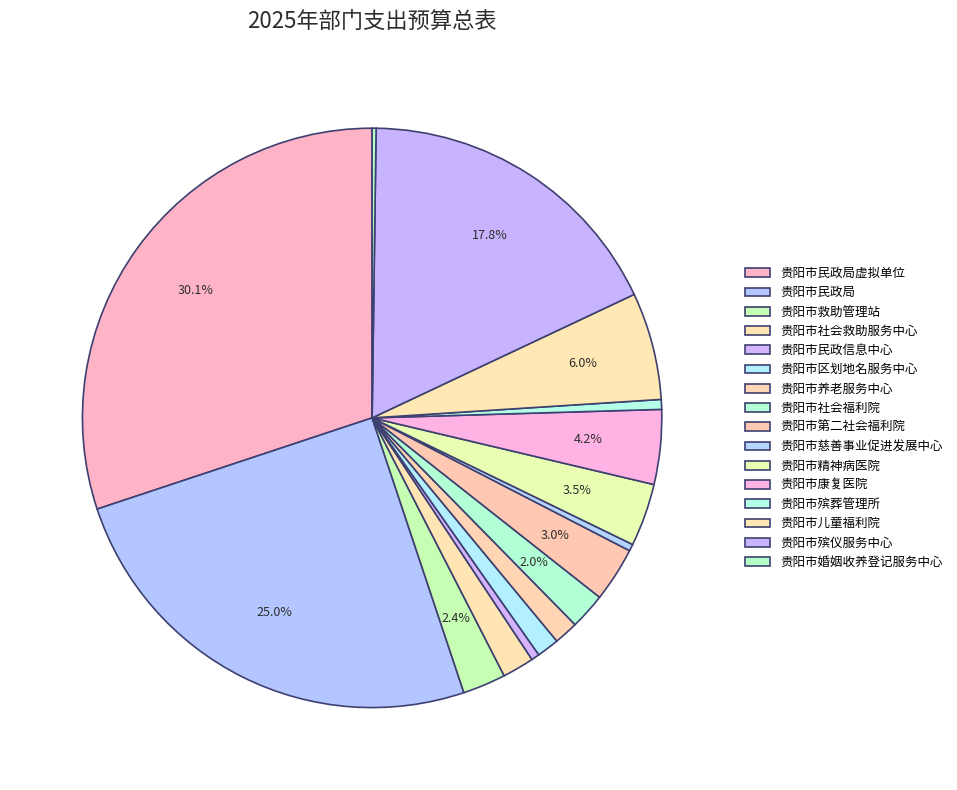

Is 贵阳市第二社会福利院 the majority of the pie?

No